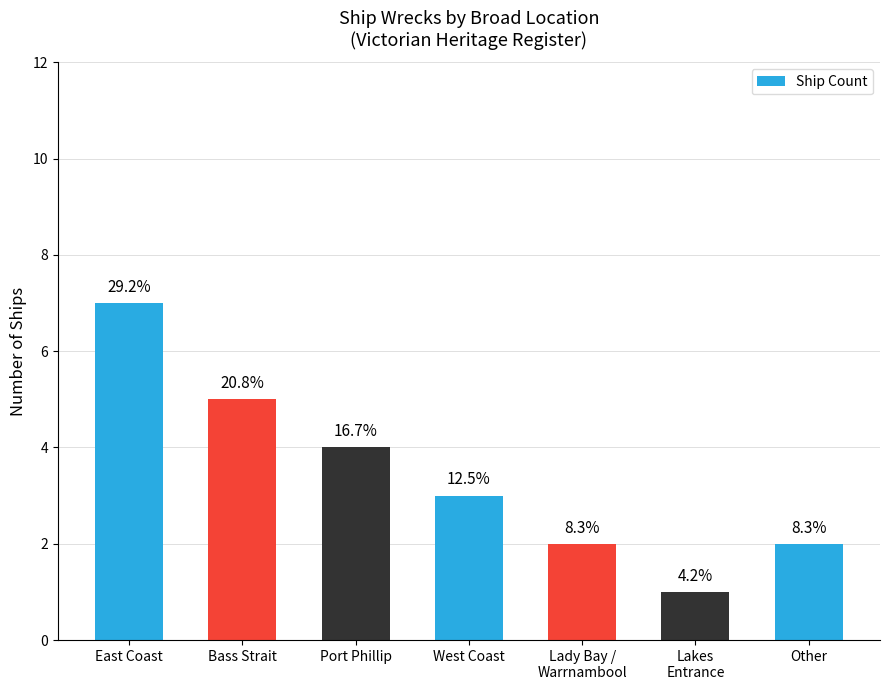

What is the average value?

3